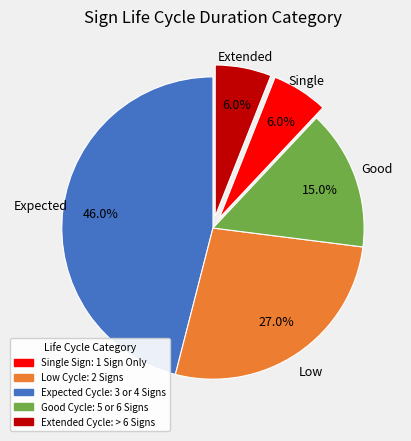

Is Expected Cycle: 3 or 4 Signs the majority of the pie?

No